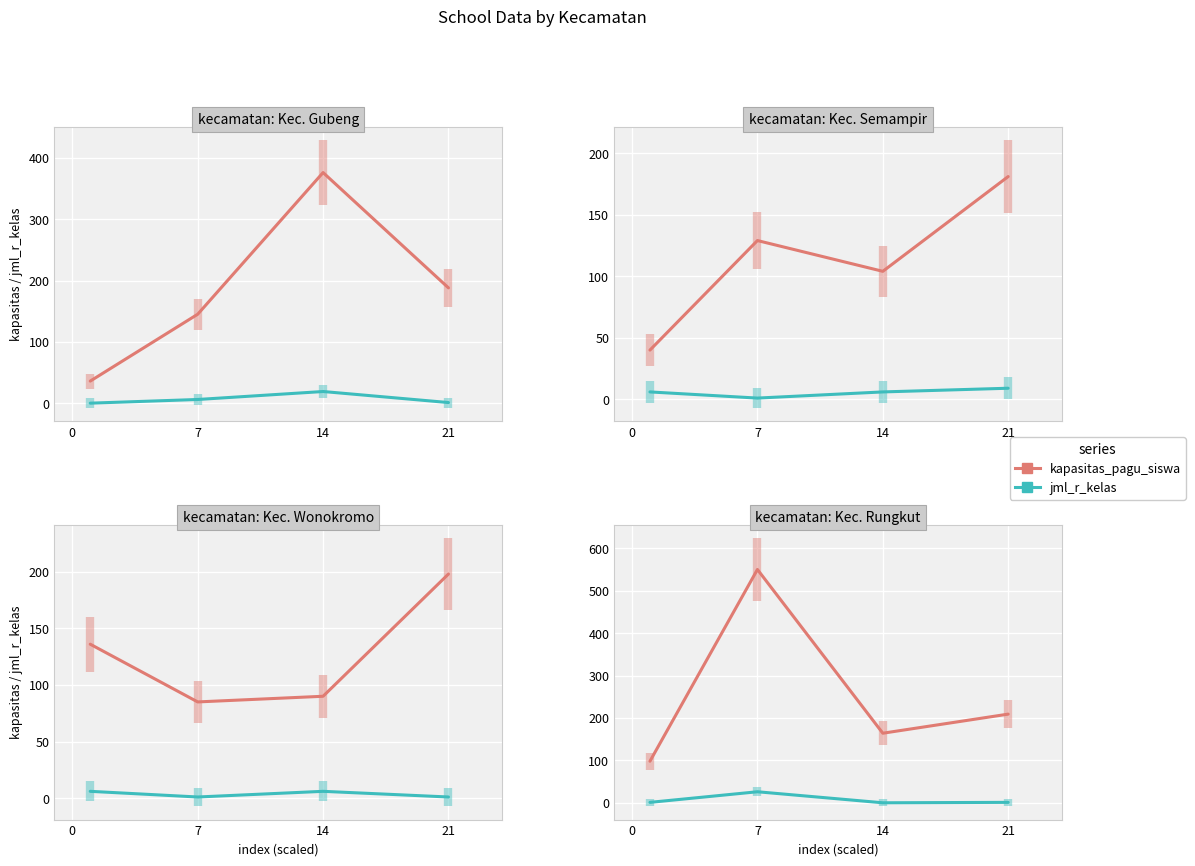

What is the value of the kapasitas_pagu_siswa point at the 2nd from the left?

550